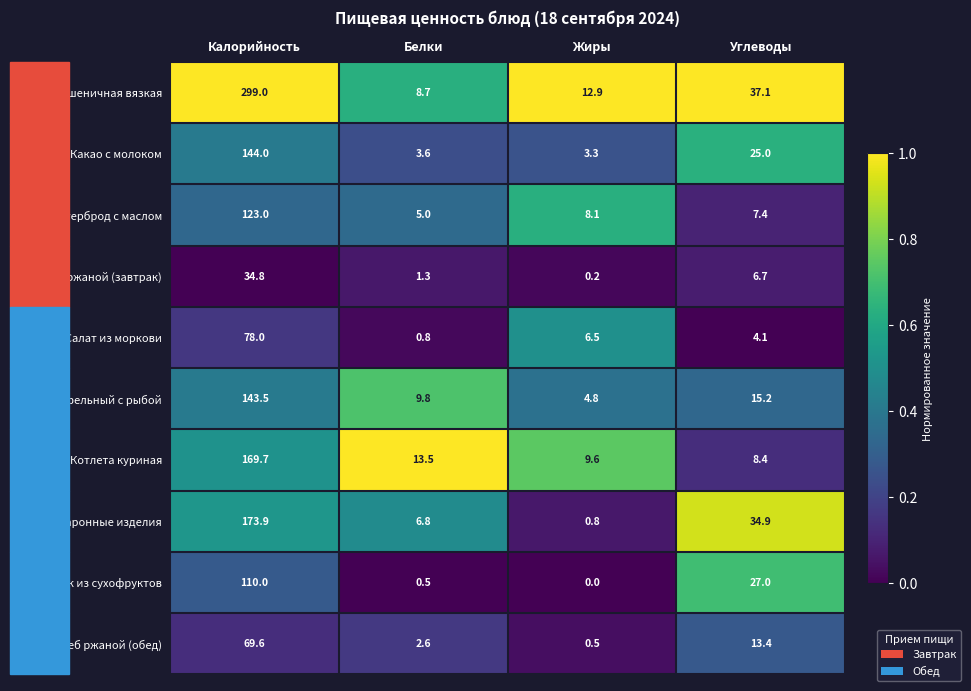

Which label corresponds to the smallest value in the chart?

Жиры